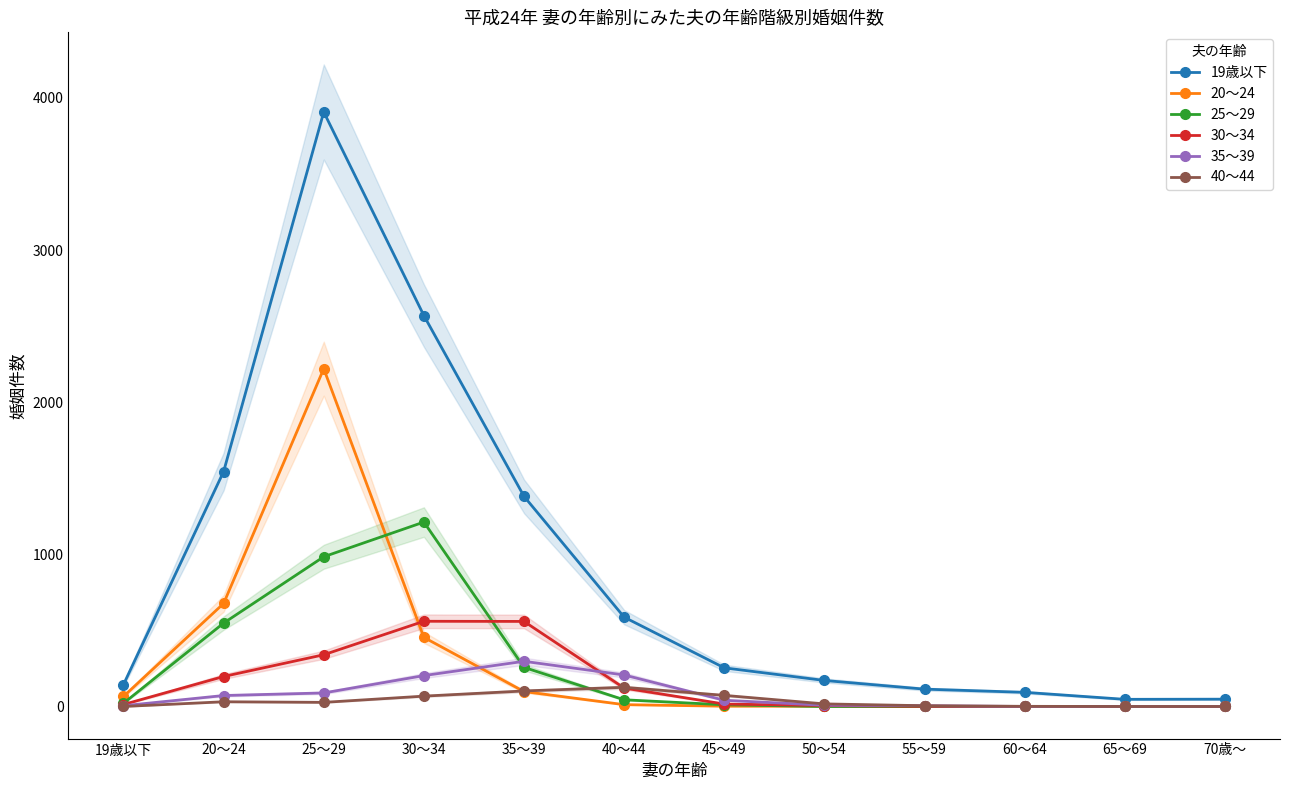

What are all the series names shown in the legend?

19歳以下, 20～24, 25～29, 30～34, 35～39, 40～44